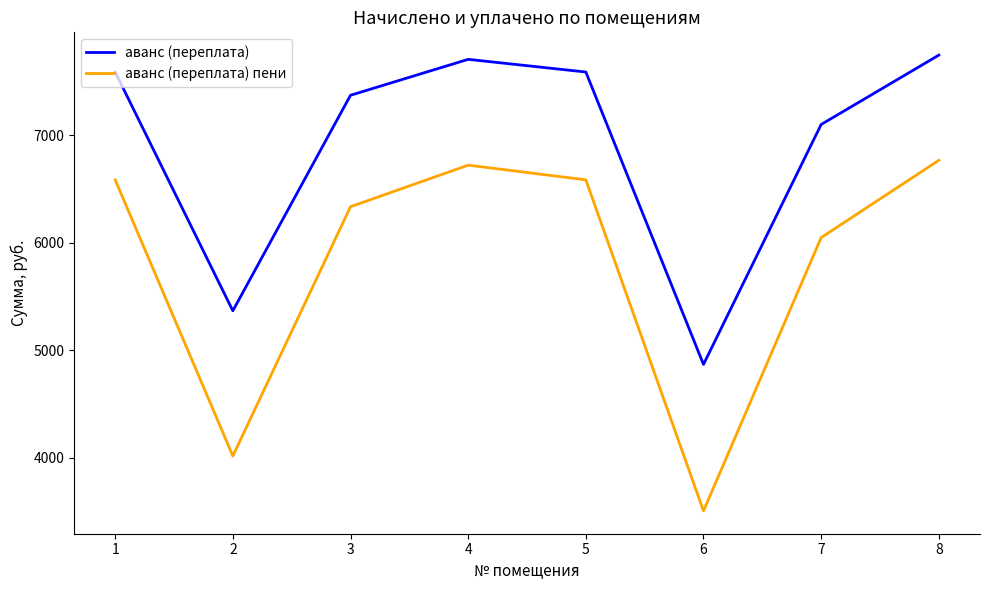

True or false: аванс (переплата) and аванс (переплата) пени intersect in this chart.

False